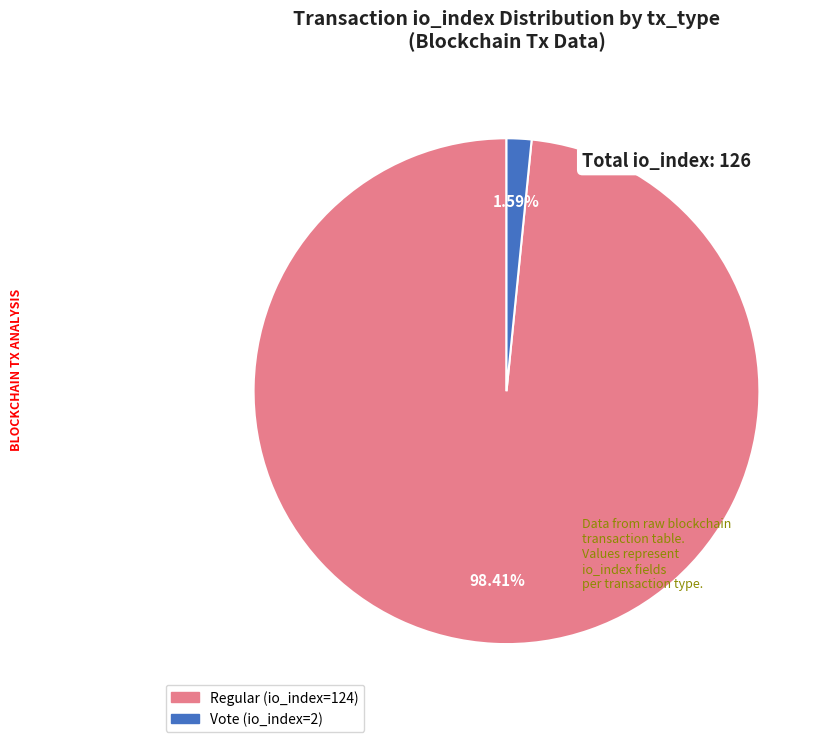

To the nearest percent, what portion does Regular (io_index=124) represent?

98%